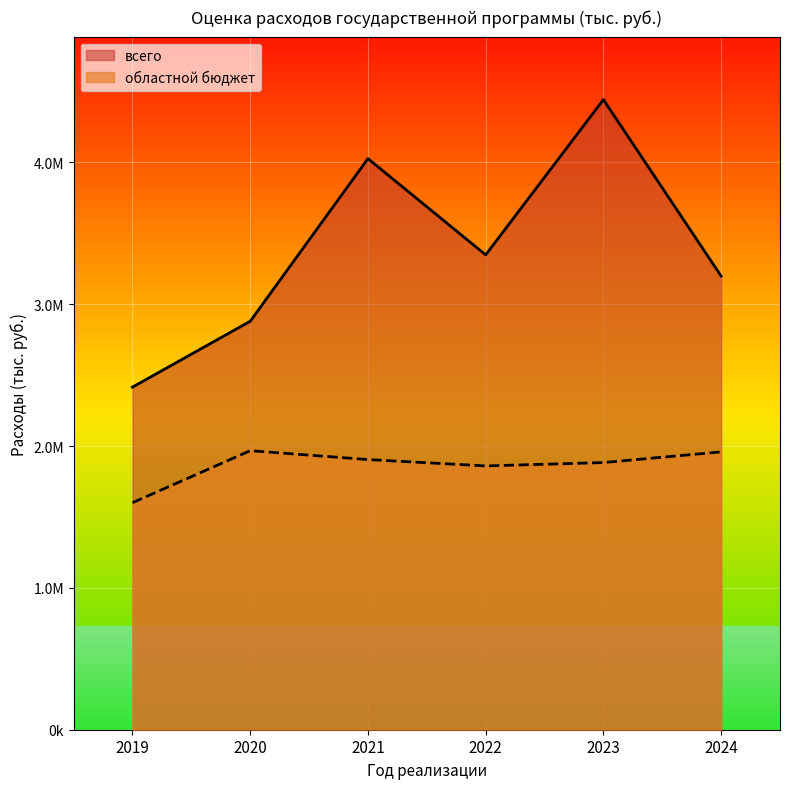

What is the value of the областной бюджет point at the 4th from the left?

1860177.6